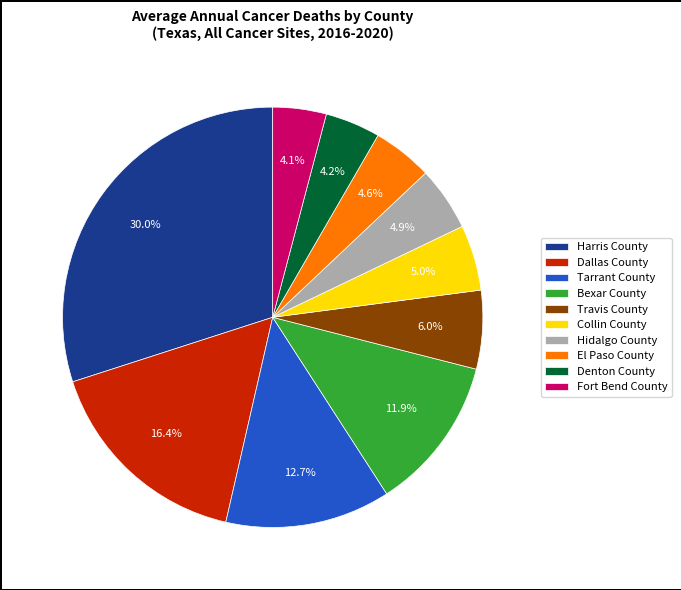

To the nearest percent, what is the difference between the El Paso County and Travis County slice percentages?

1%